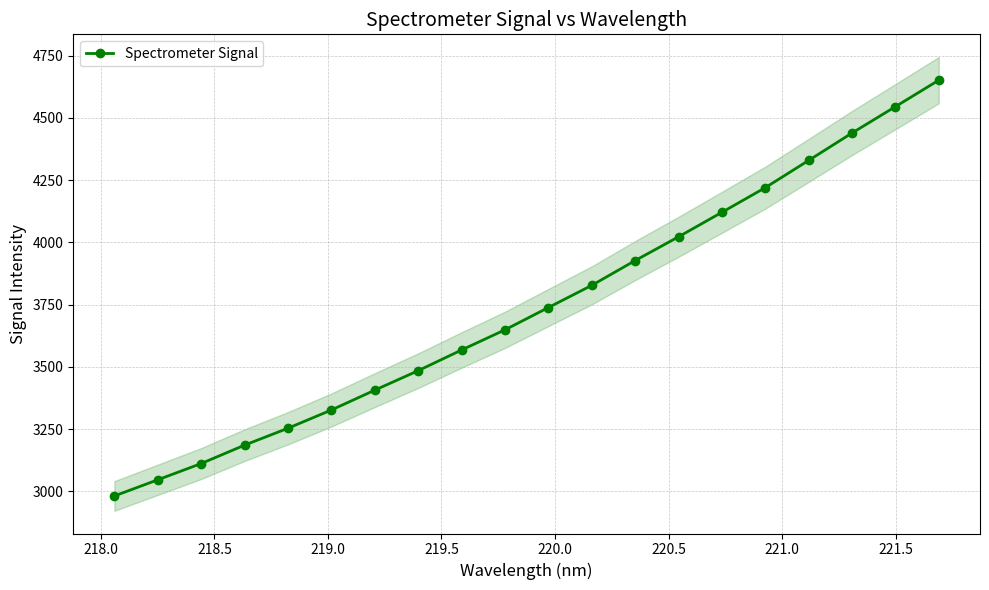

True or false: Spectrometer Signal has more than 1 points higher than both neighbors.

False